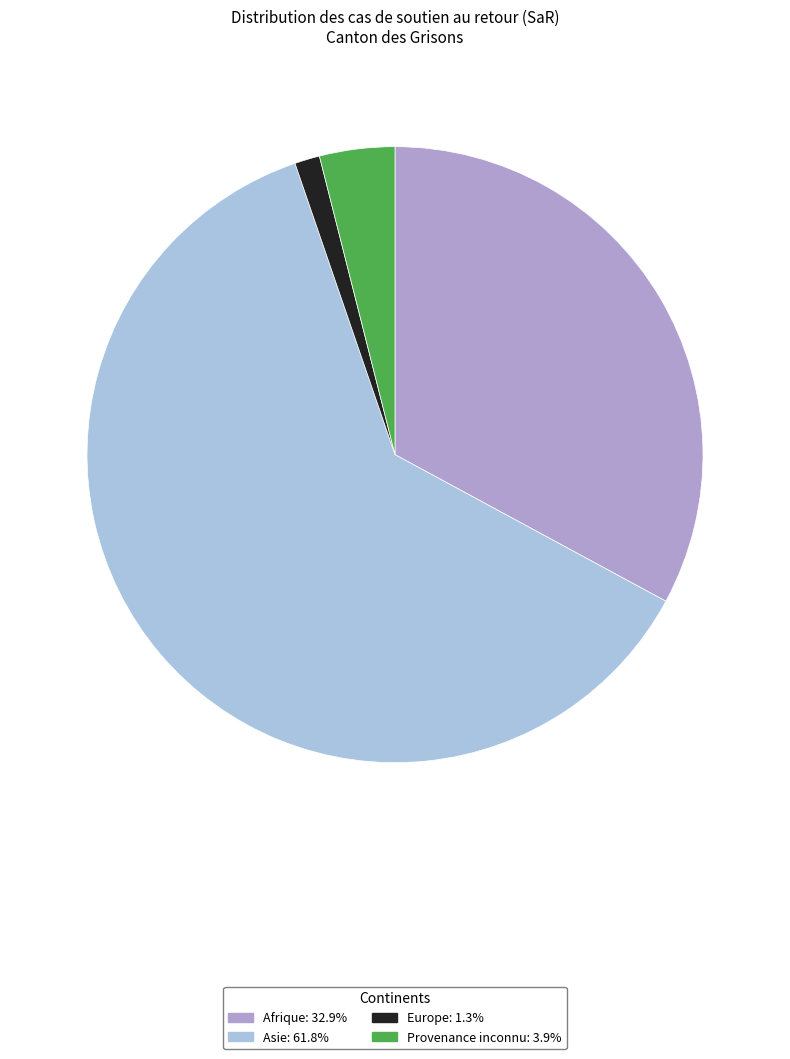

Is there any slice that represents more than half of the pie?

Yes